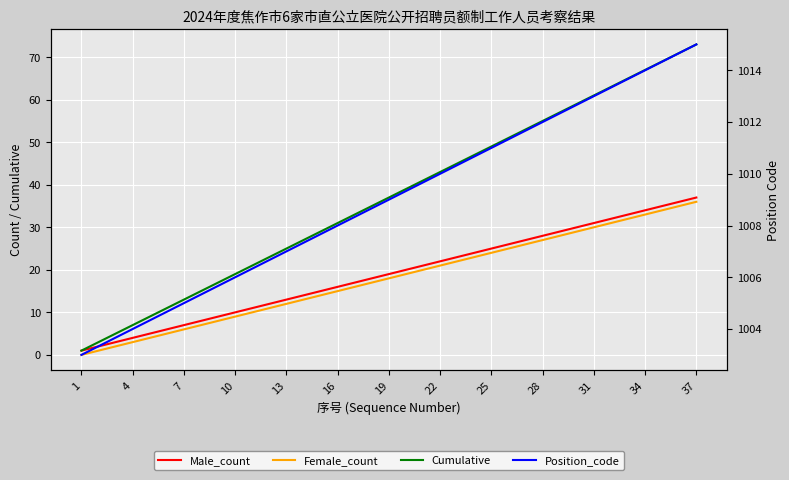

At 10, list the series in order from smallest to largest.

Female_count, Male_count, Cumulative, Position_code